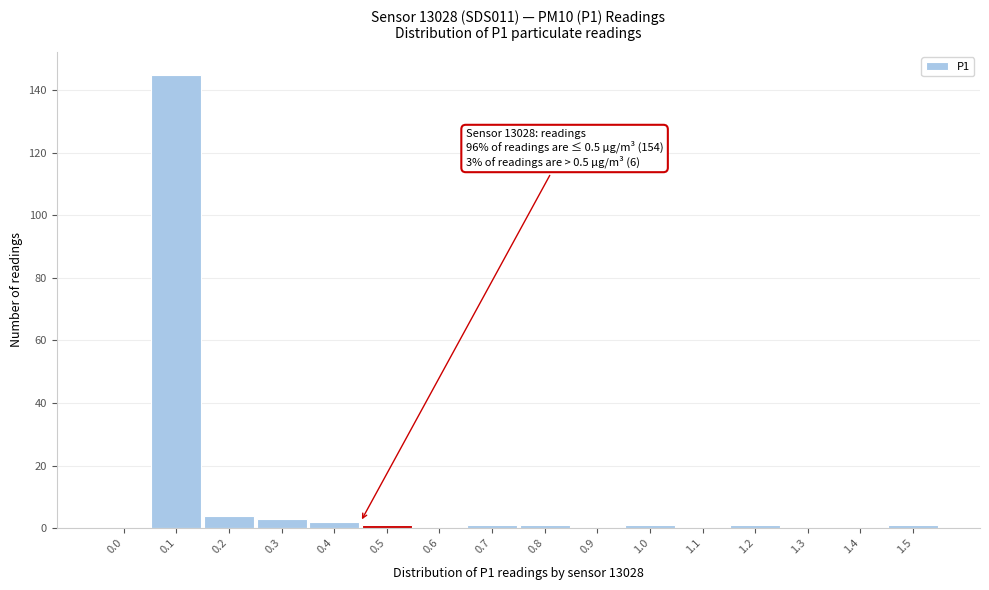

Reading left to right, extract all data points from this chart.

0.0=0	0.1=145	0.2=4	0.3=3	0.4=2	0.5=1	0.6=0	0.7=1	0.8=1	0.9=0	1.0=1	1.1=0	1.2=1	1.3=0	1.4=0	1.5=1